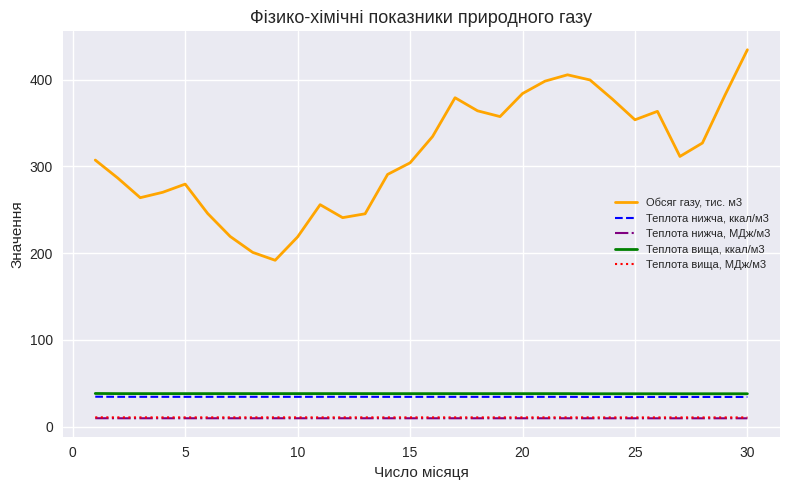

True or false: Теплота нижча, МДж/м3 and Теплота нижча, ккал/м3 intersect in this chart.

False